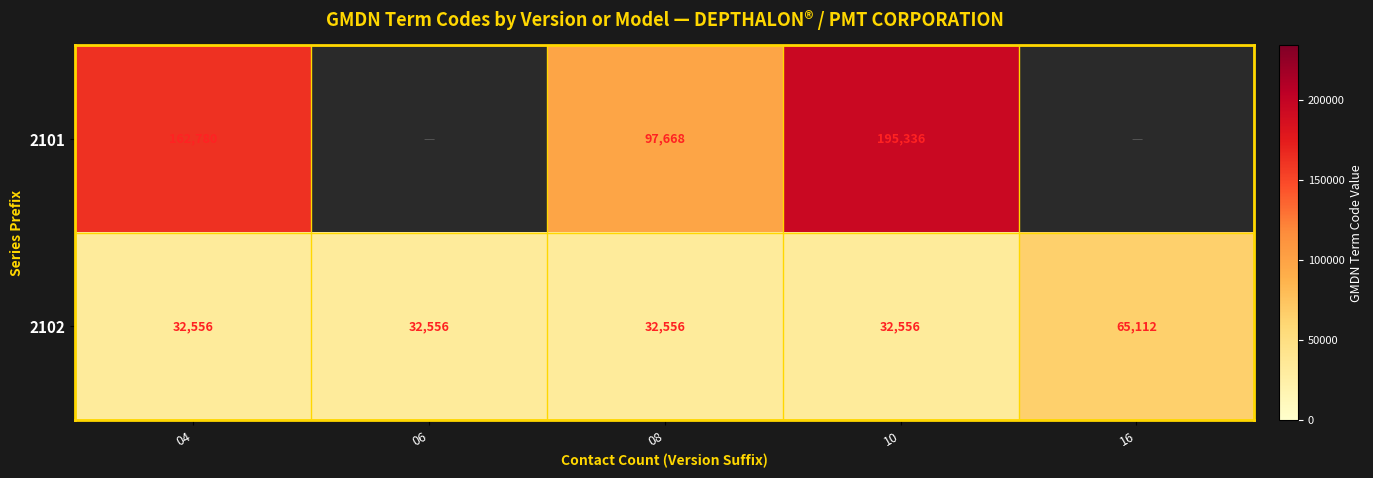

What is the maximum value for 2102?

65112